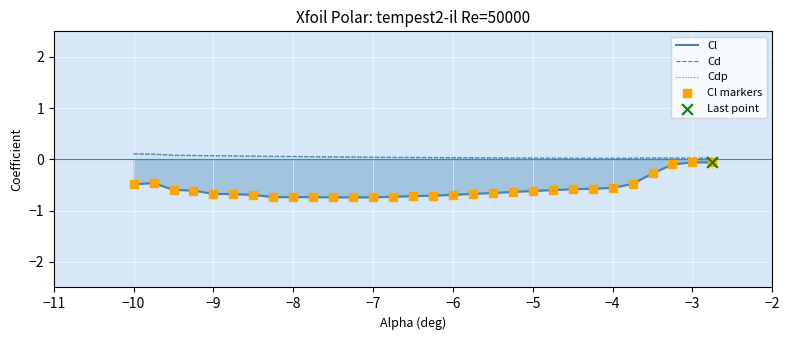

The value of Cd at −8 is 0.1. True or false?

True